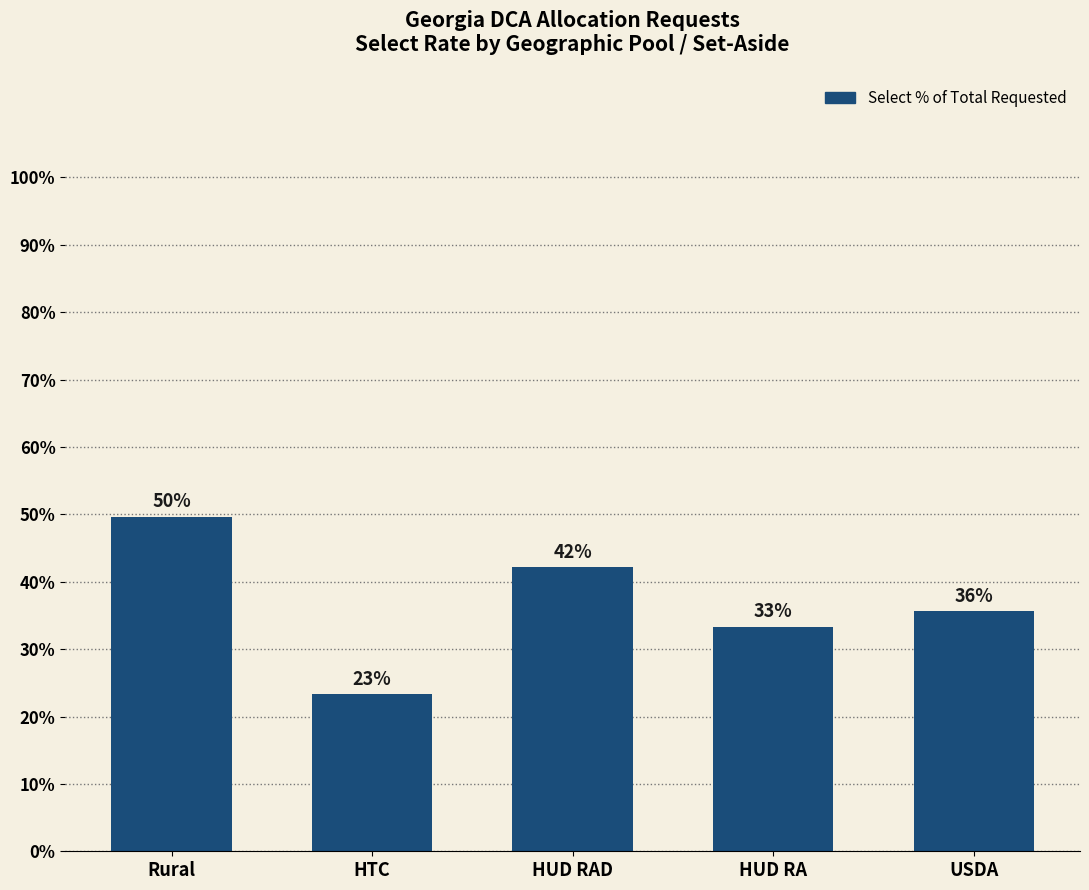

How many bars are there in total?

5